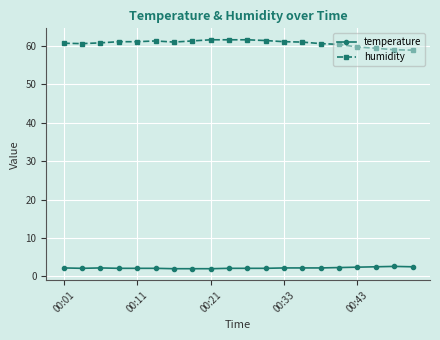

What is the minimum value for humidity?

58.9